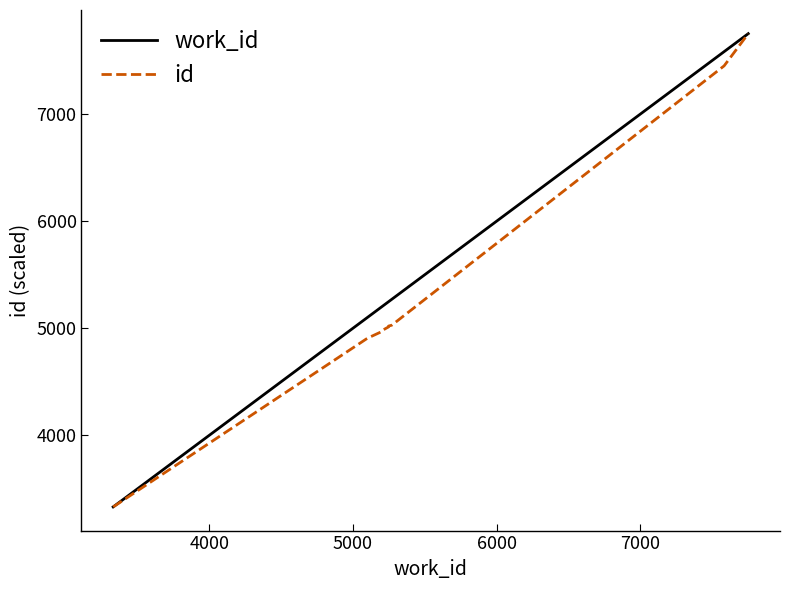

What is the minimum value for work_id?

3331.0